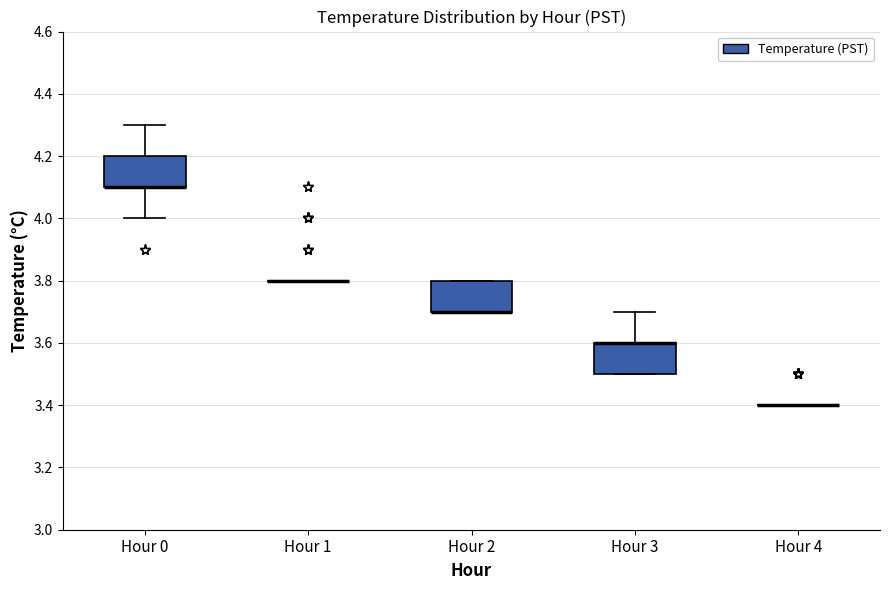

Reading left to right, read every box against the y-axis: the position of its median line, the range the box covers, and the ends of its whiskers. The values are not printed on the chart, so give them approximately, as read against the axis.

Hour 0: median 4.1 (drawn on the box's lower edge), box 4.1 to 4.2, whiskers 4.0 to 4.3
Hour 1: box collapsed to a line at 3.8, whiskers 3.8 to 3.8
Hour 2: median 3.7 (drawn on the box's lower edge), box 3.7 to 3.8, whiskers 3.7 to 3.8
Hour 3: median 3.6 (drawn on the box's upper edge), box 3.5 to 3.6, whiskers 3.5 to 3.7
Hour 4: box collapsed to a line at 3.4, whiskers 3.4 to 3.4